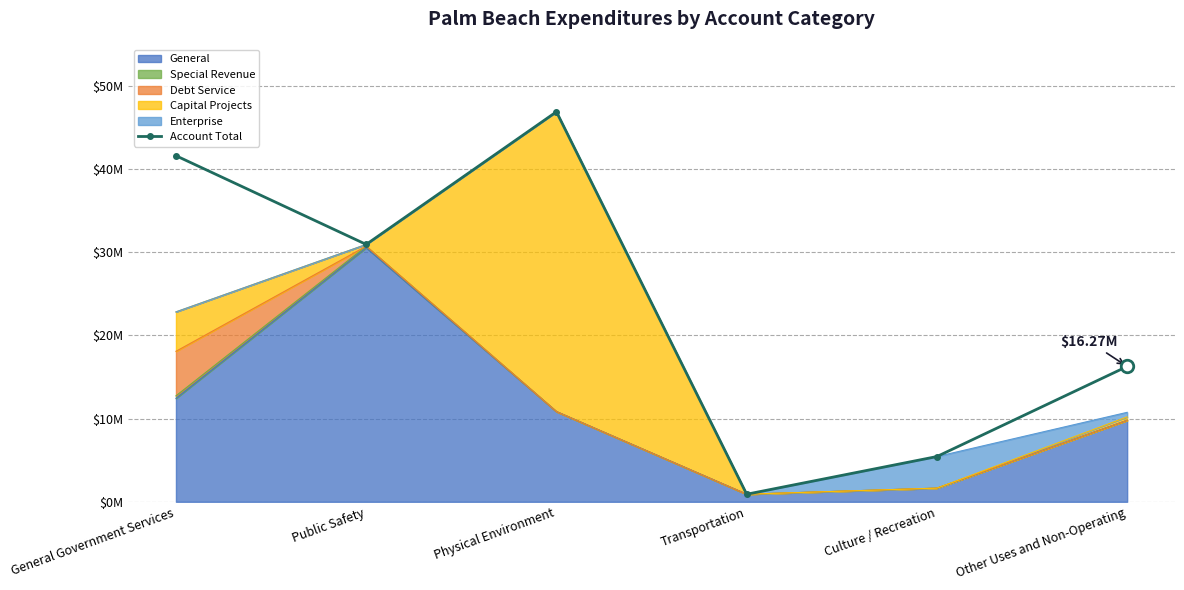

Reading left to right, what are all the values shown in this chart?

General Government Services=41618007	Public Safety=30949408	Physical Environment=46900411	Transportation=909308	Culture / Recreation=5440813	Other Uses and Non-Operating=16273974